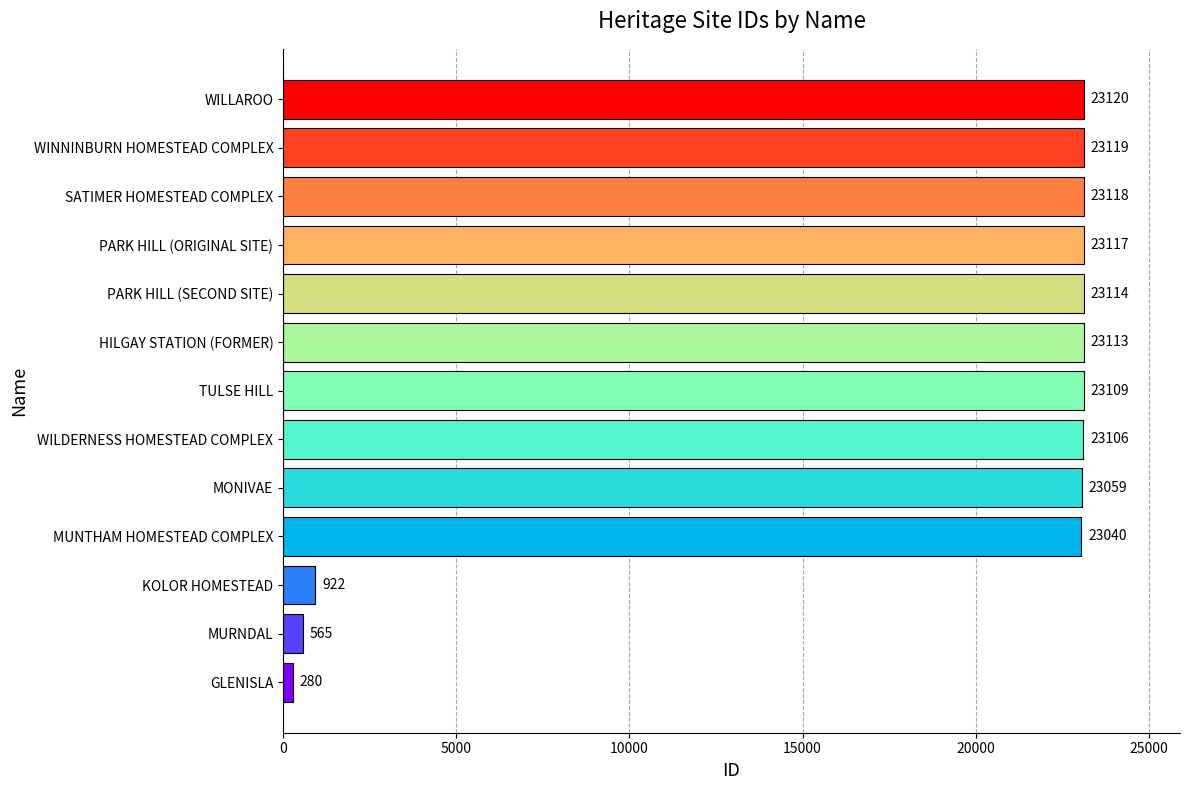

Does the chart contain any negative values?

No